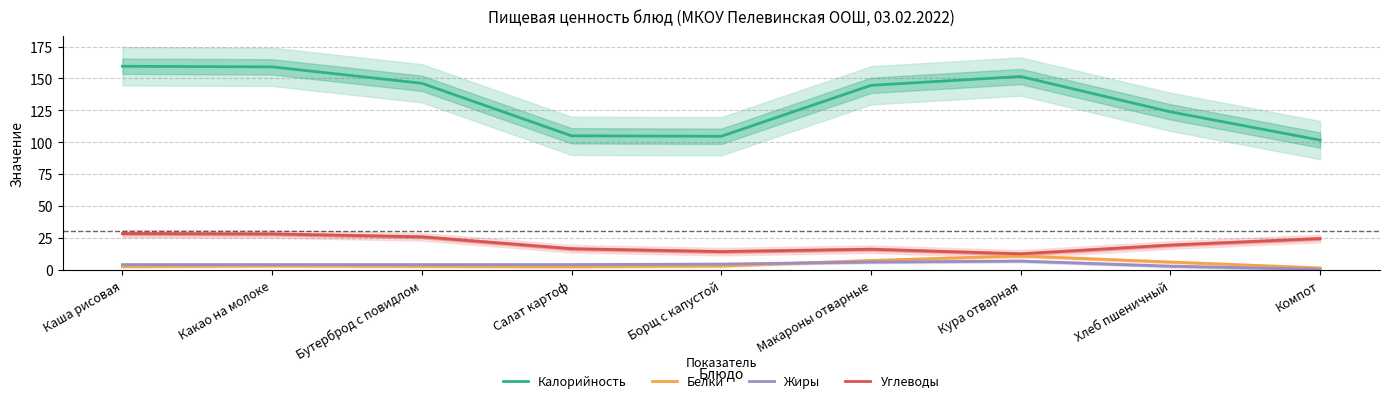

Which has a higher value, Хлеб пшеничный or Каша рисовая?

Каша рисовая